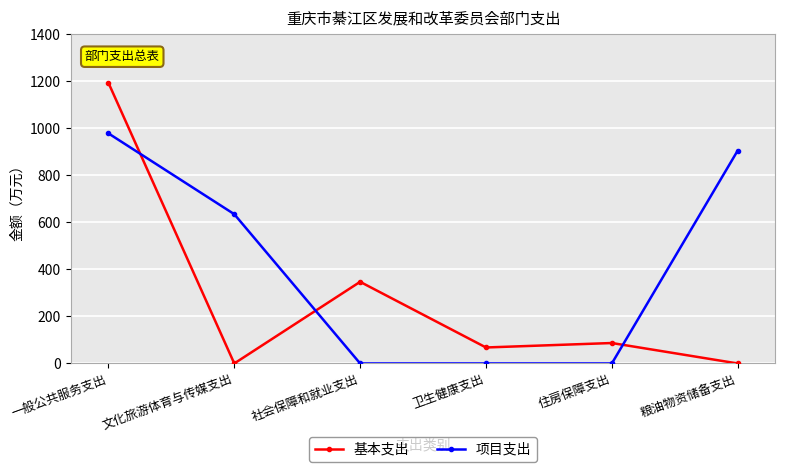

How many lines are shown in the chart?

2